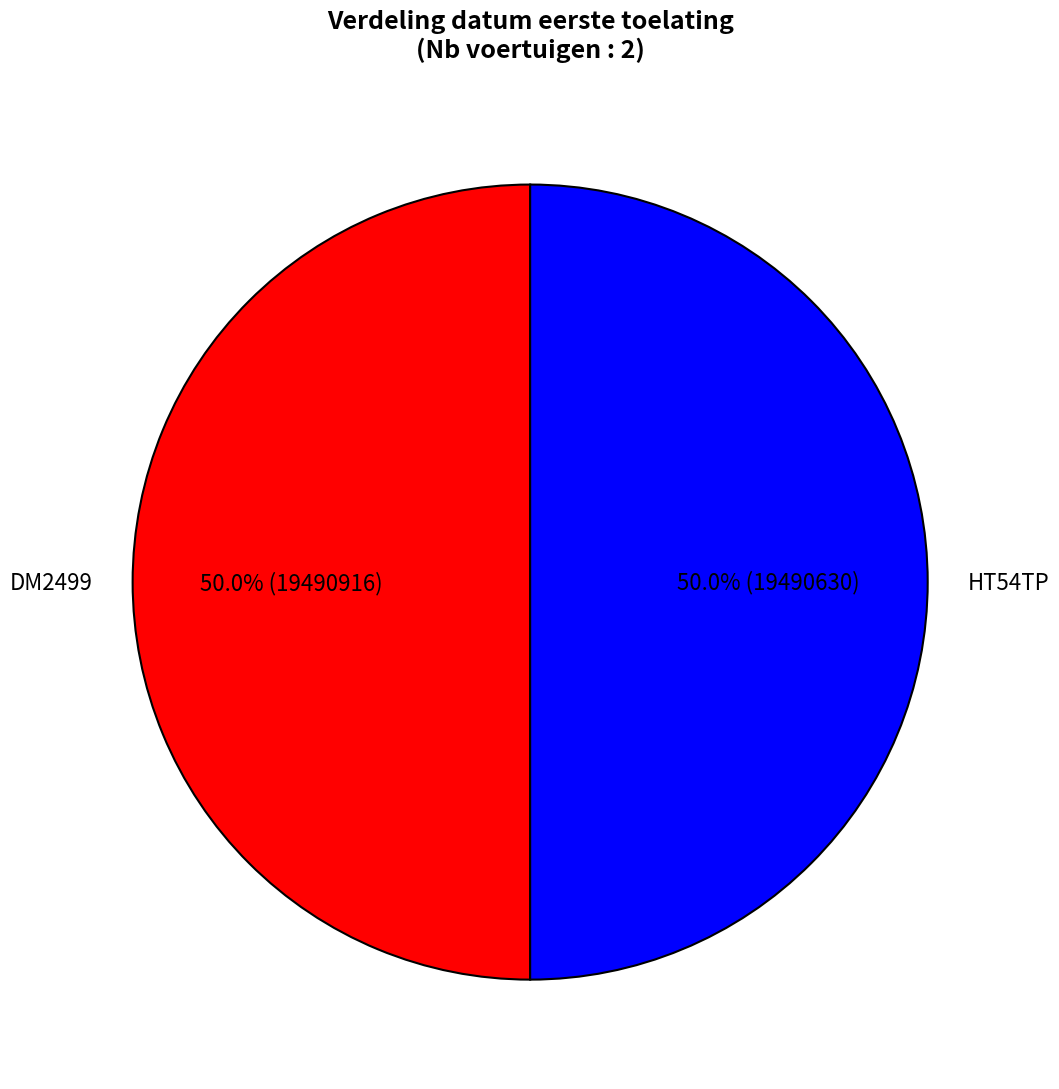

To the nearest percent, what portion does HT54TP represent?

50%